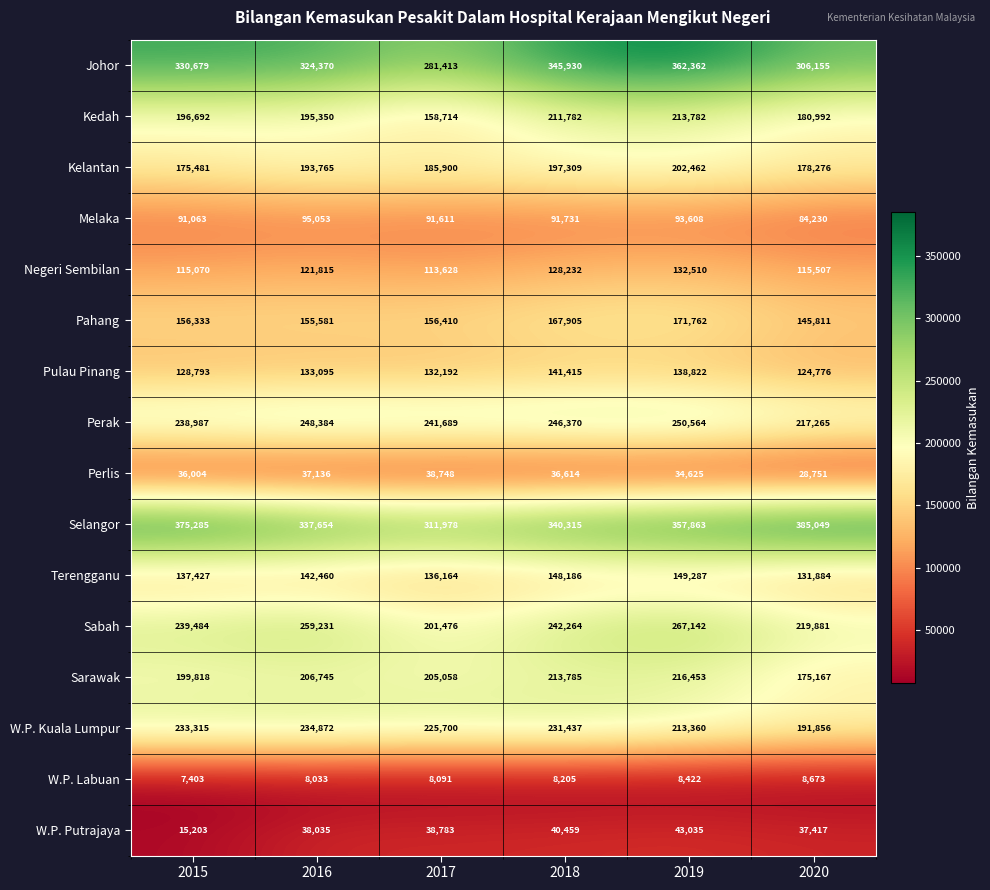

What is the total value across all series at 2015?

2677037